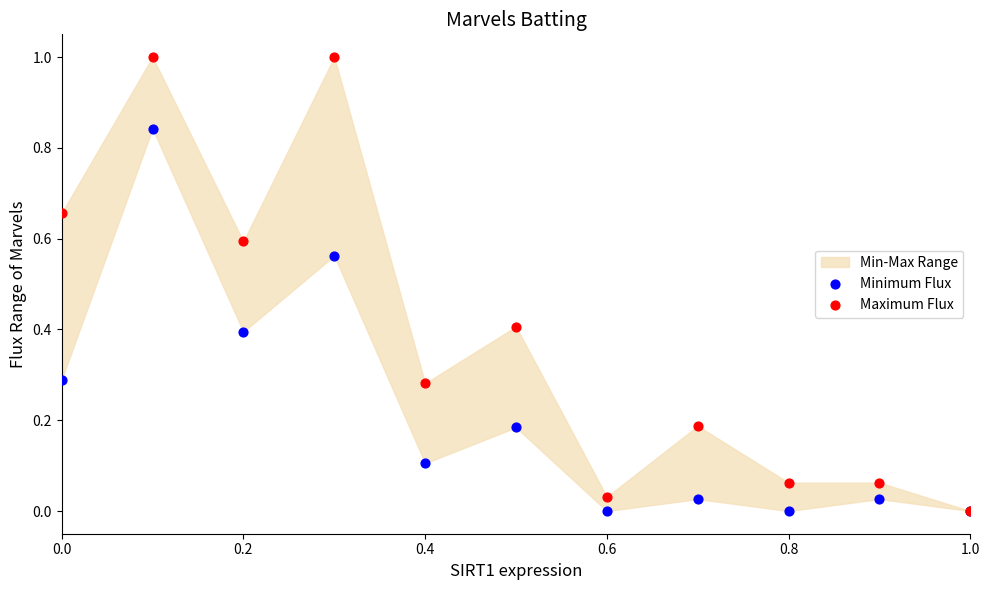

Which series contains the lowest Y value?

Minimum Flux